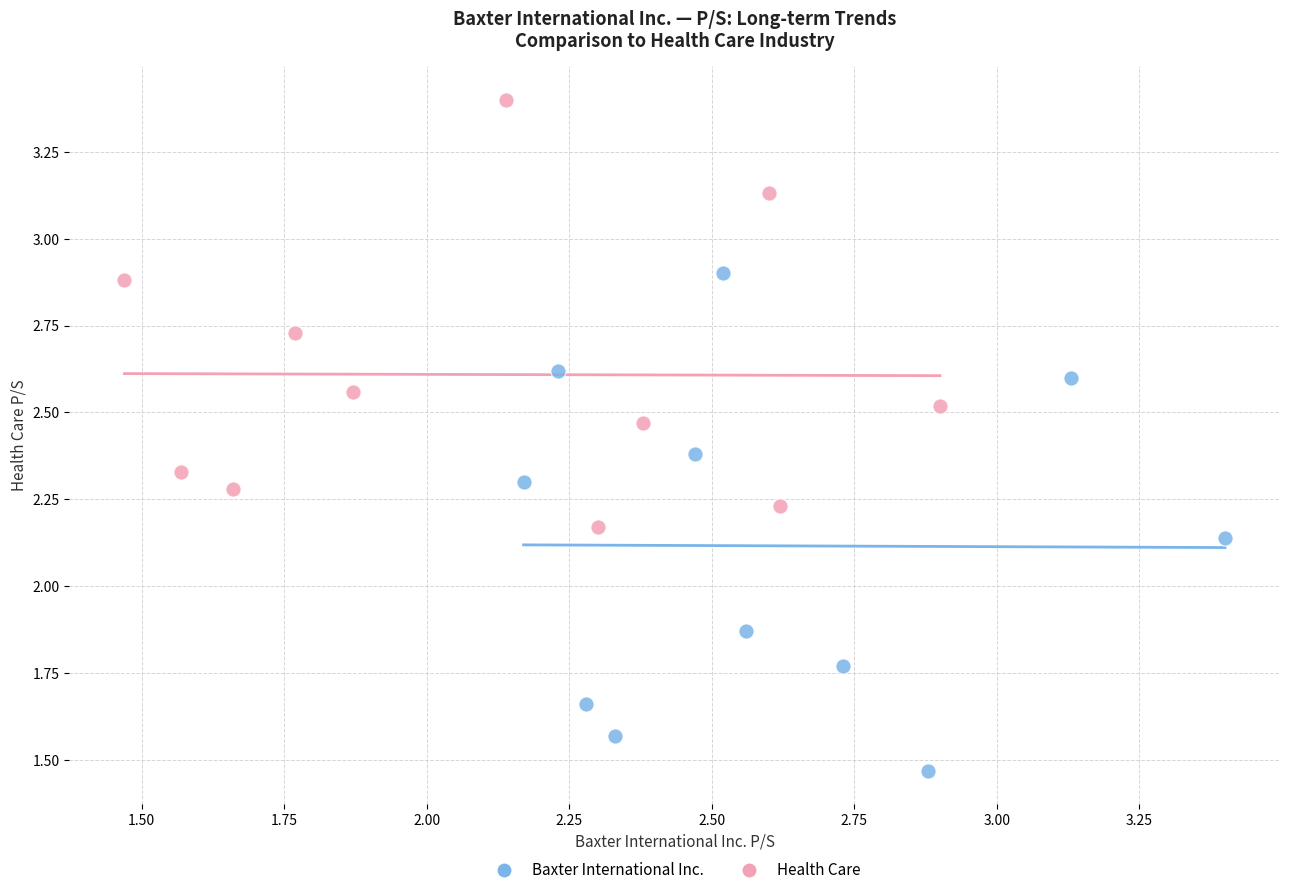

Which series reaches the maximum Y coordinate?

Health Care